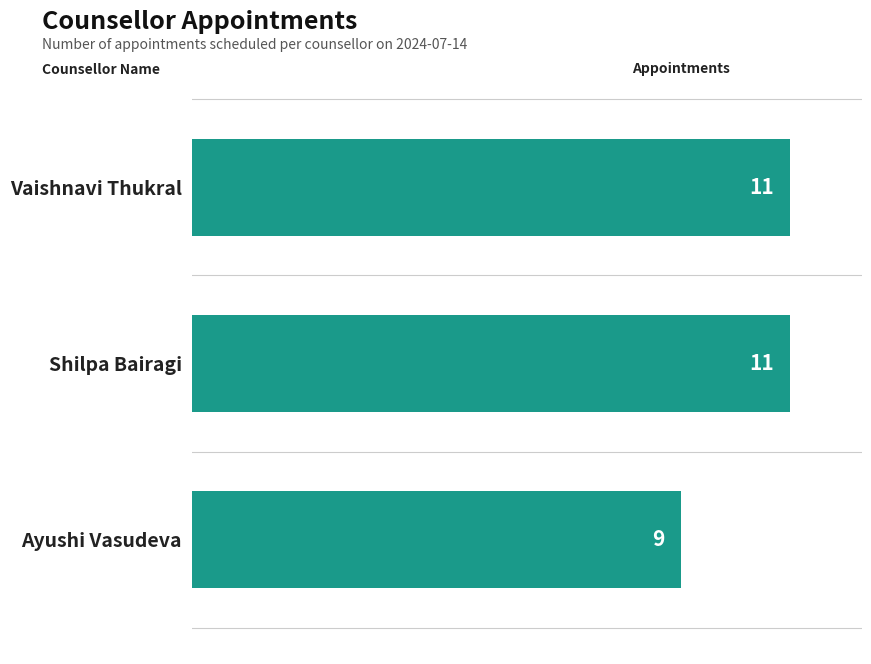

How many bars are there in total?

3